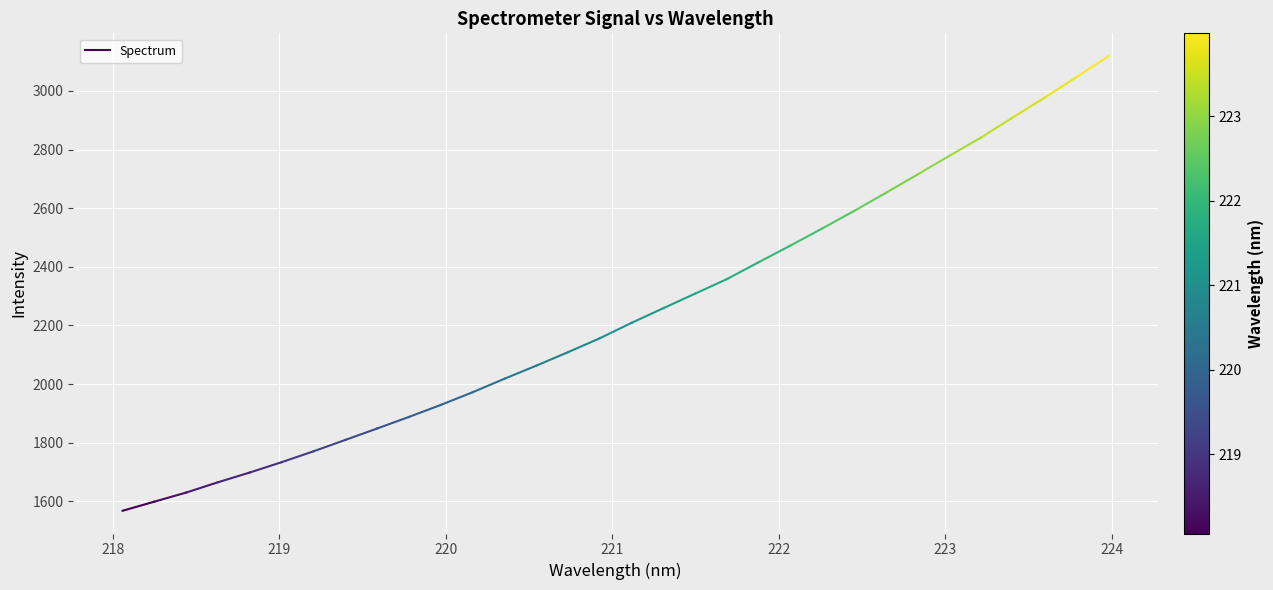

How many data points are less than 1599?

1